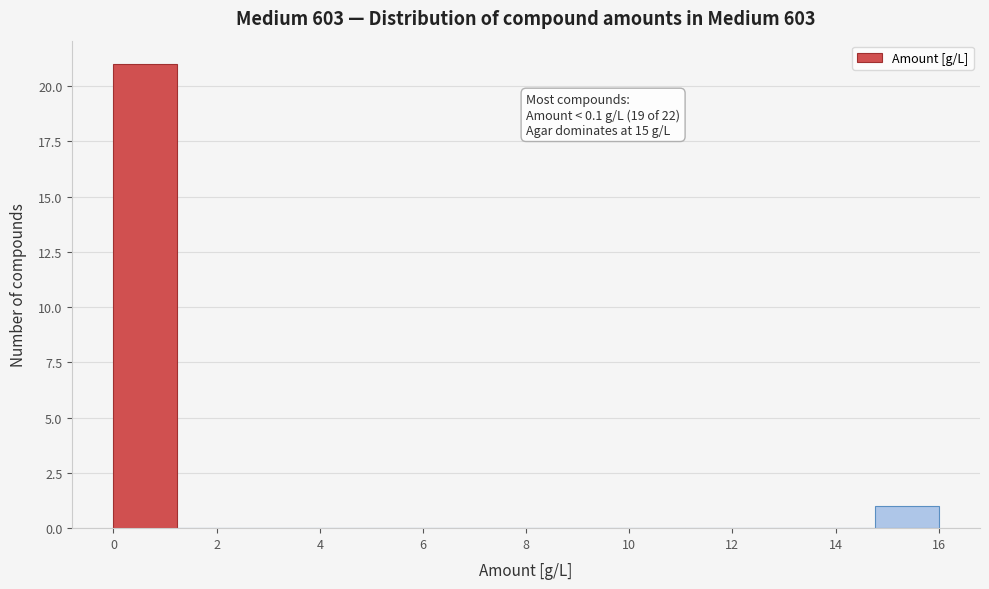

Which range on the x-axis has the tallest bar?

0.0 to 1.2